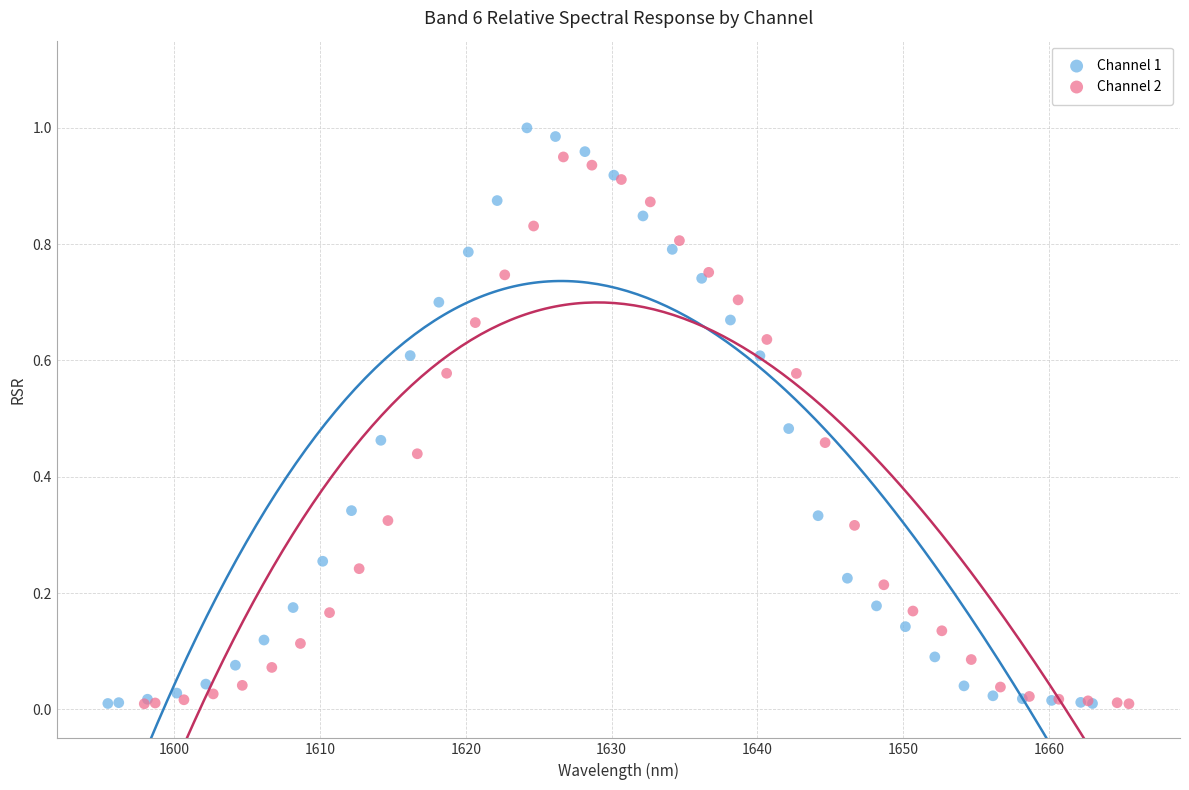

Which series has the widest spread of Y values?

Channel 1